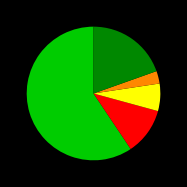

Is there a majority slice in this chart?

Yes